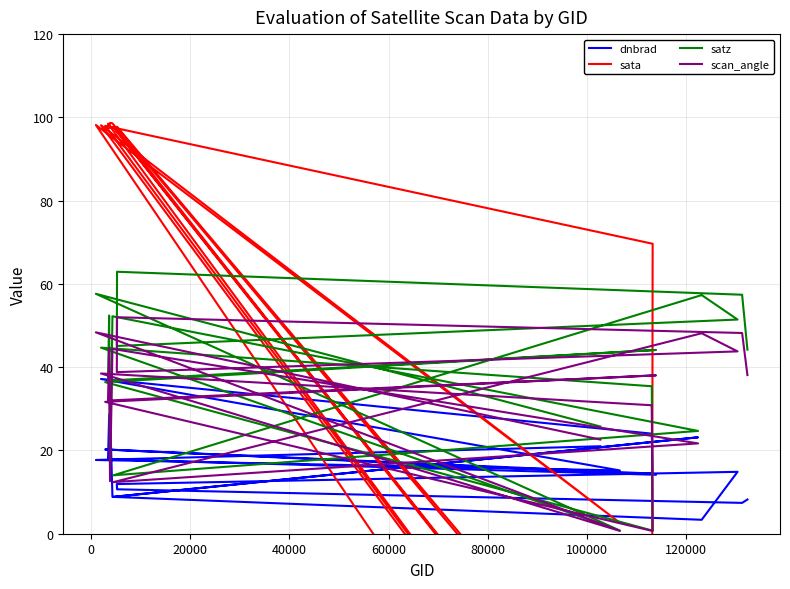

In sata, how many points are higher than both neighbors (excluding endpoints)?

7